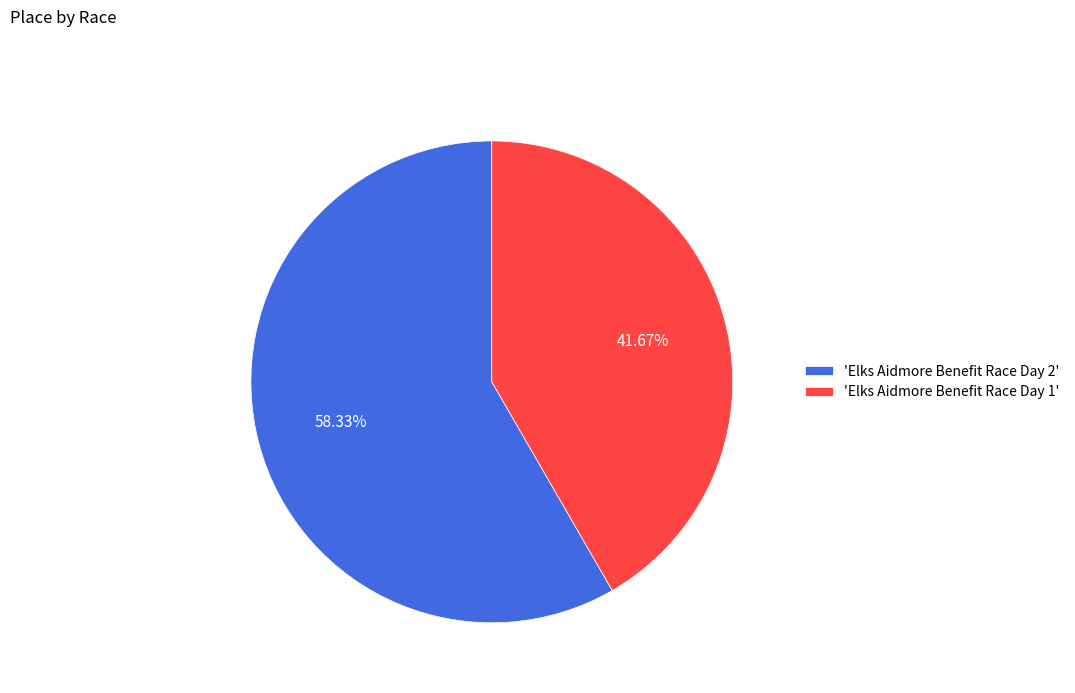

Is the sum of 'Elks Aidmore Benefit Race Day 2' and 'Elks Aidmore Benefit Race Day 1' greater than half?

Yes